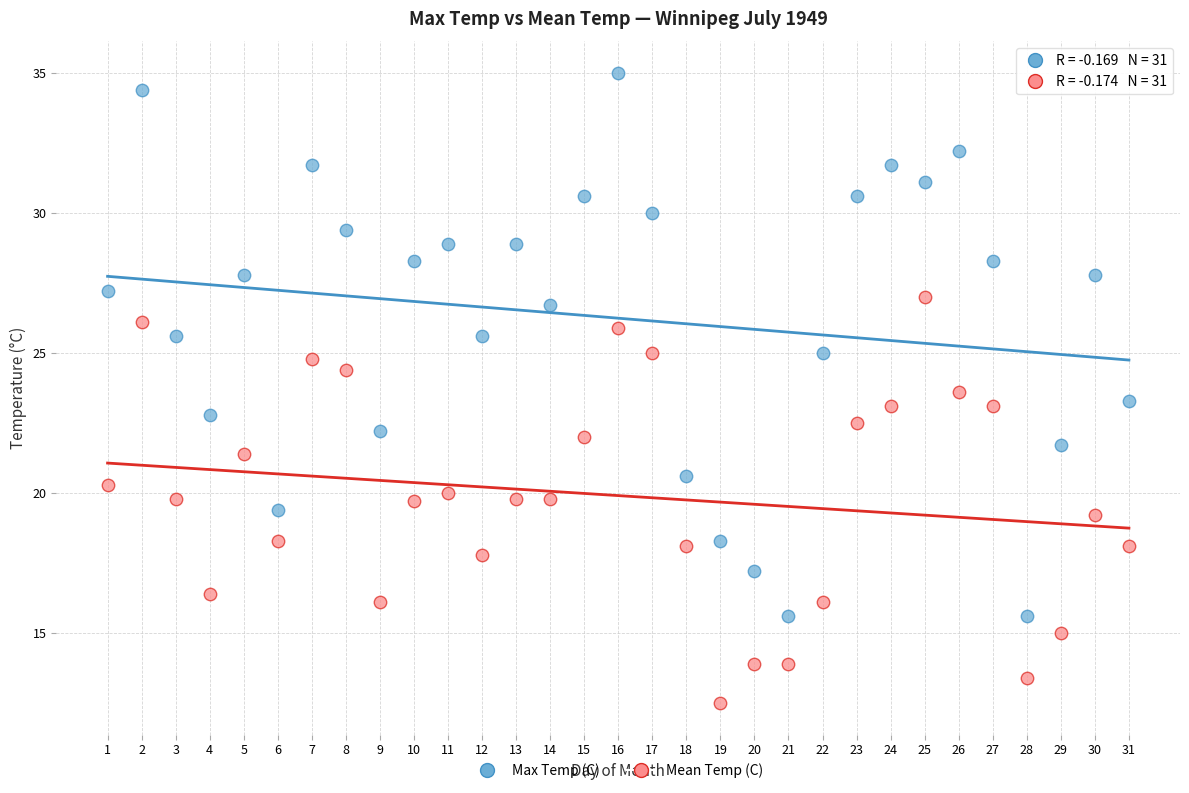

Across all data points, what is the range of X values (max minus min)?

30.0